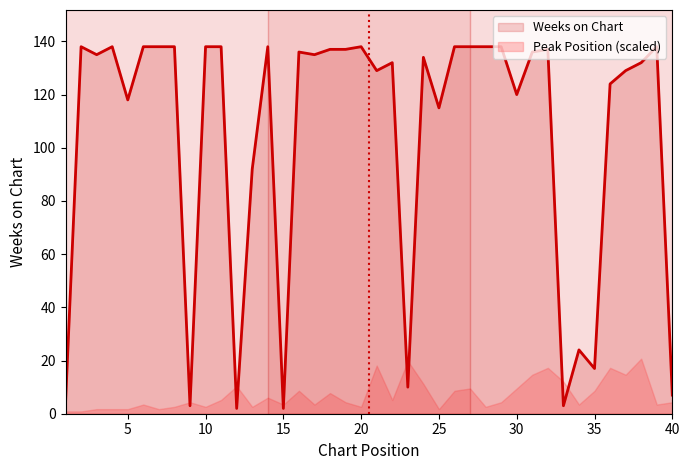

What is the change in value from 28 to 38?

-6